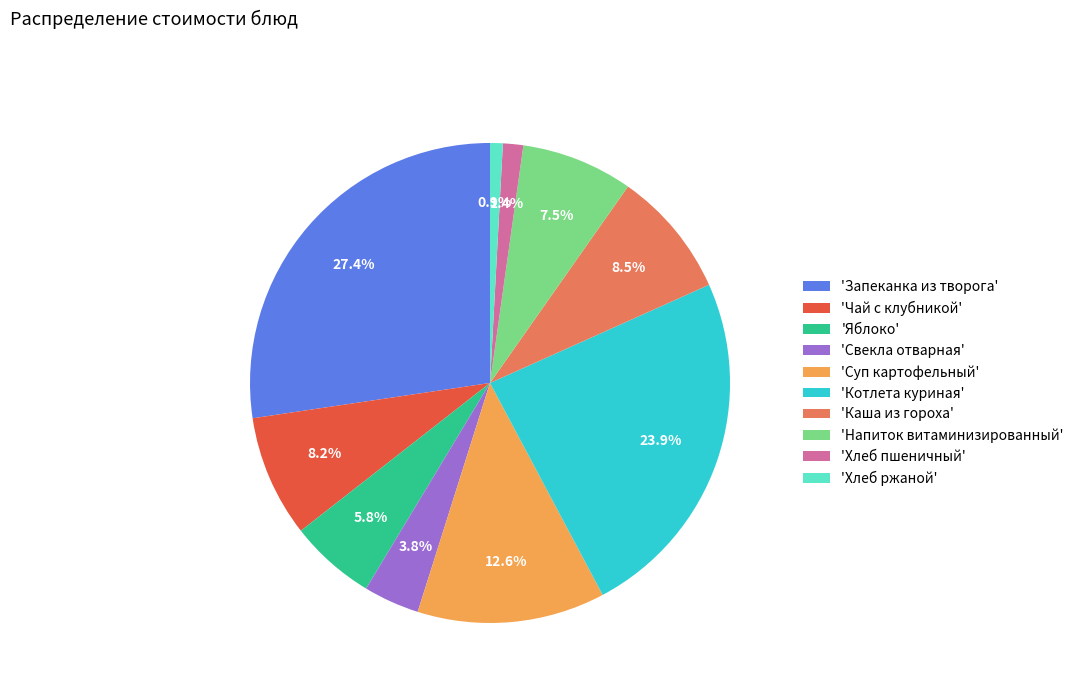

Does any single category account for the majority?

No